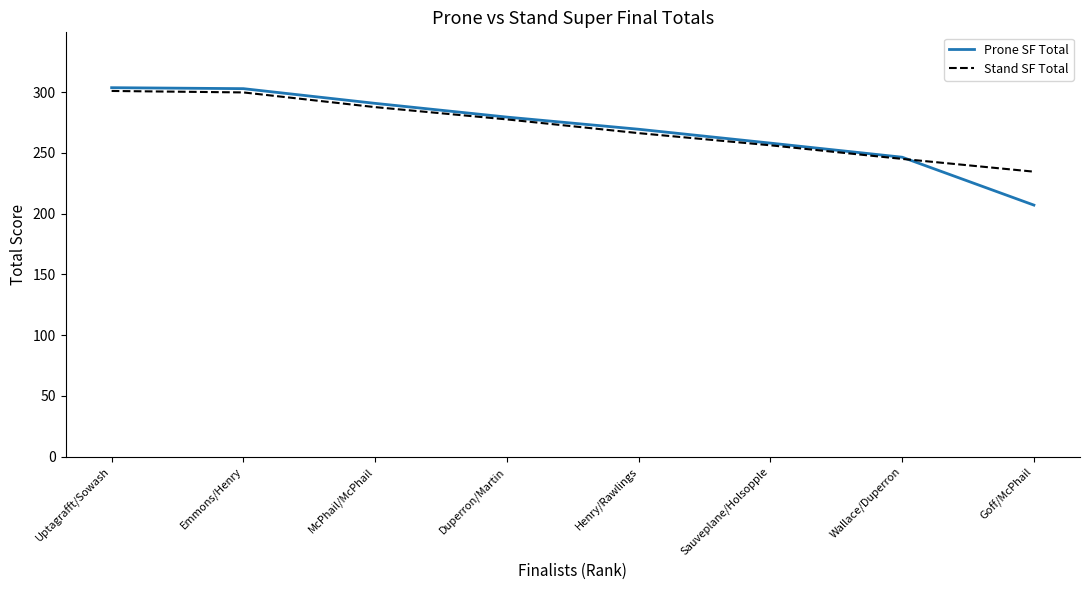

At which label does Prone SF Total first exceed 279?

Uptagrafft/Sowash